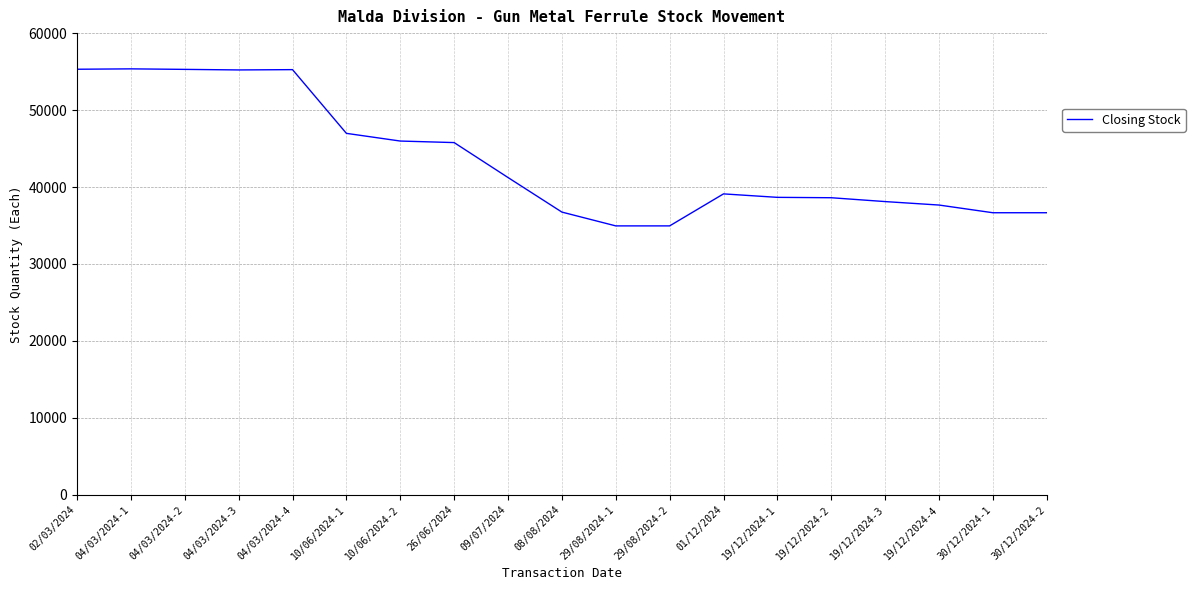

Which has a higher value, 02/03/2024 or 29/08/2024-2?

02/03/2024